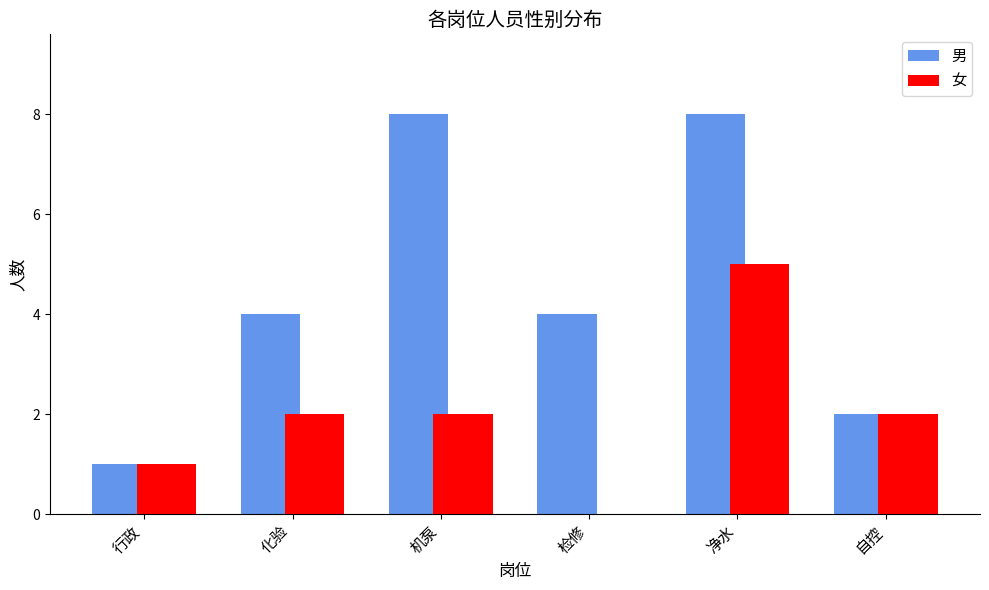

What is the maximum value shown in the chart?

8